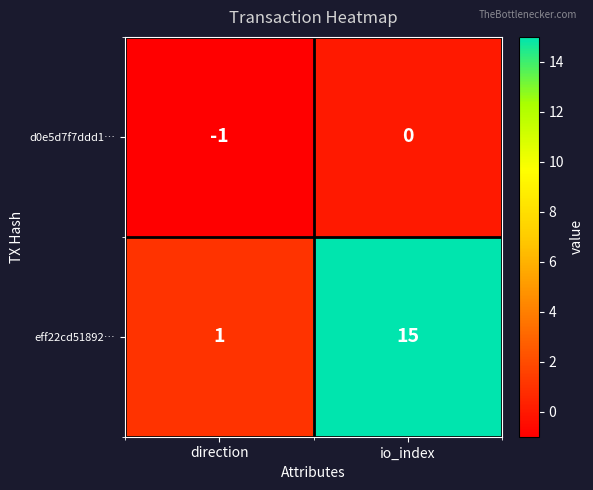

How many values in d0e5d7f7ddd1… are below zero?

1